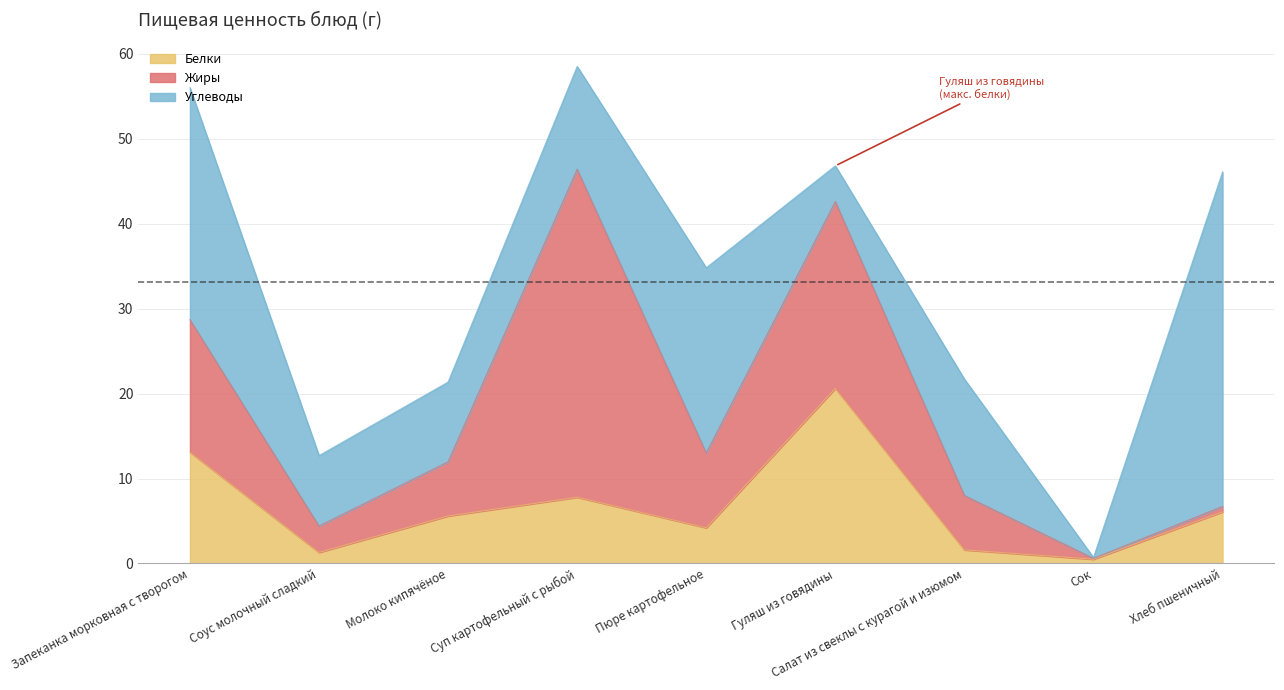

Where do Белки and Углеводы first cross each other?

Пюре картофельное and Гуляш из говядины